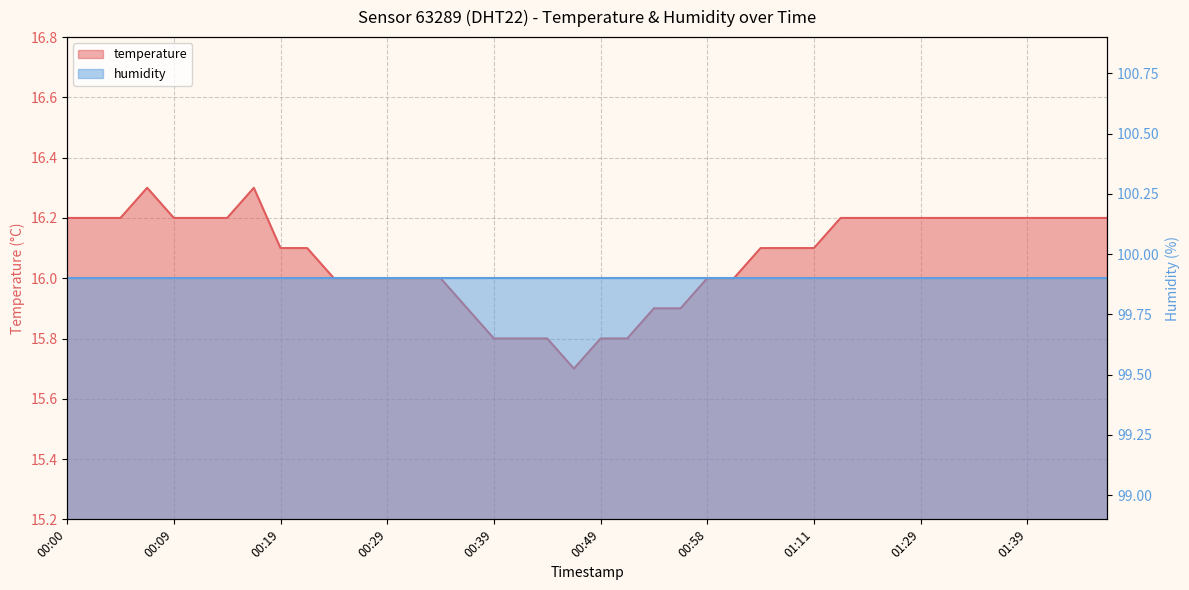

What position from the right is 00:09?

36